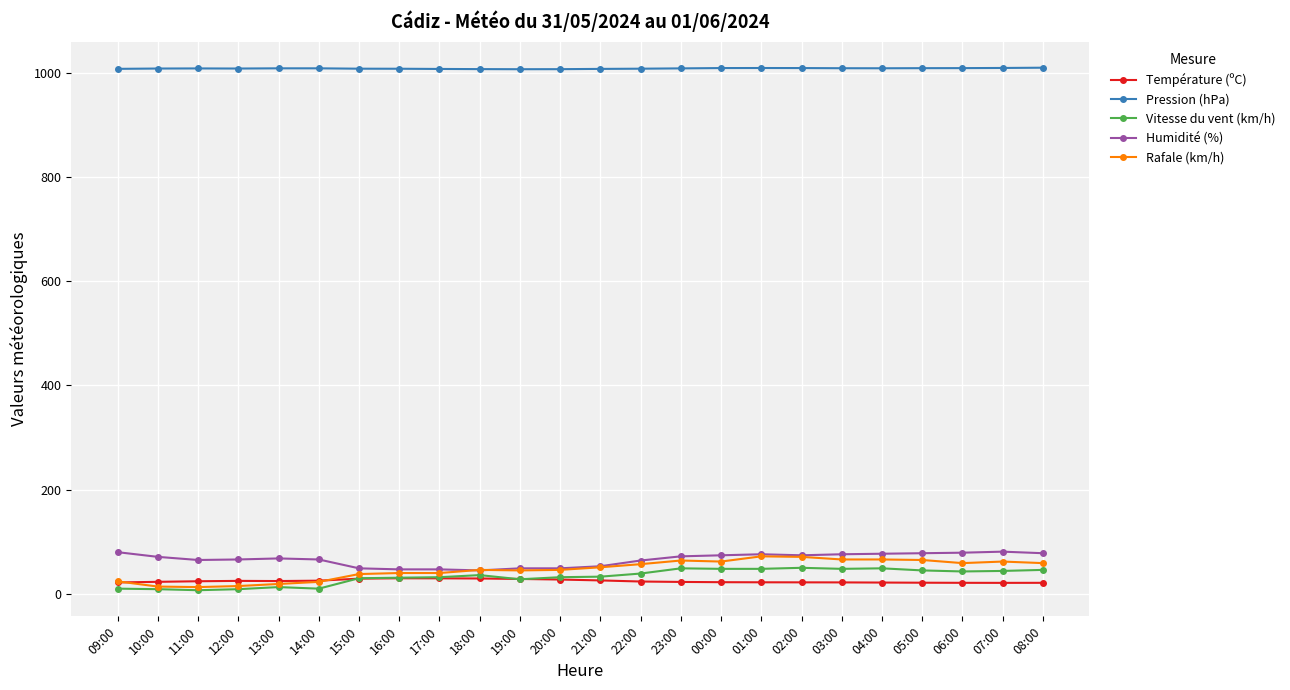

What is the difference between the Rafale (km/h) values at 11:00 and 06:00?

46.0